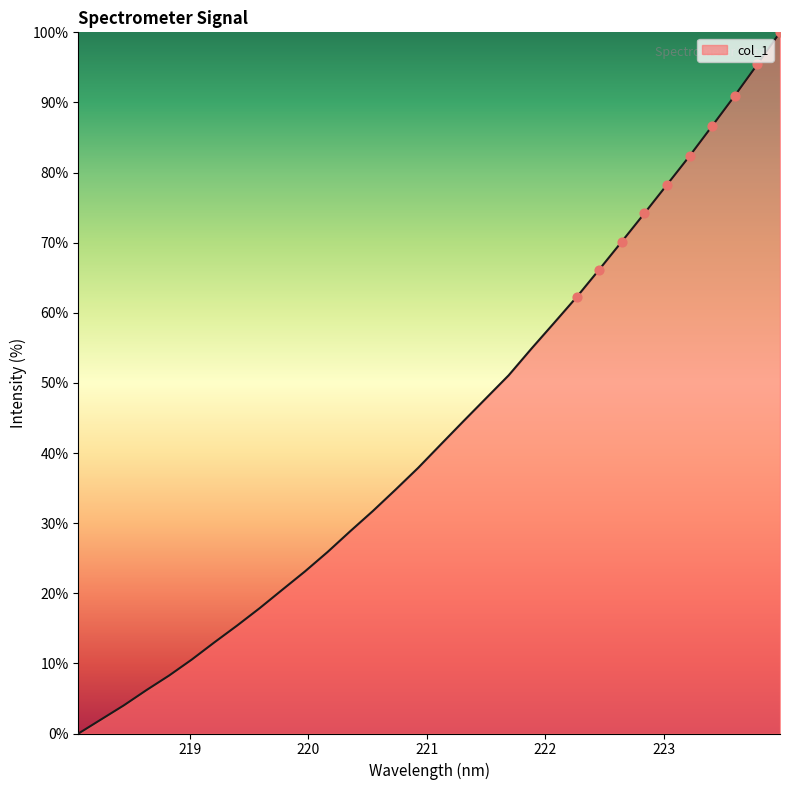

What is the difference between the maximum and minimum values?

100.0